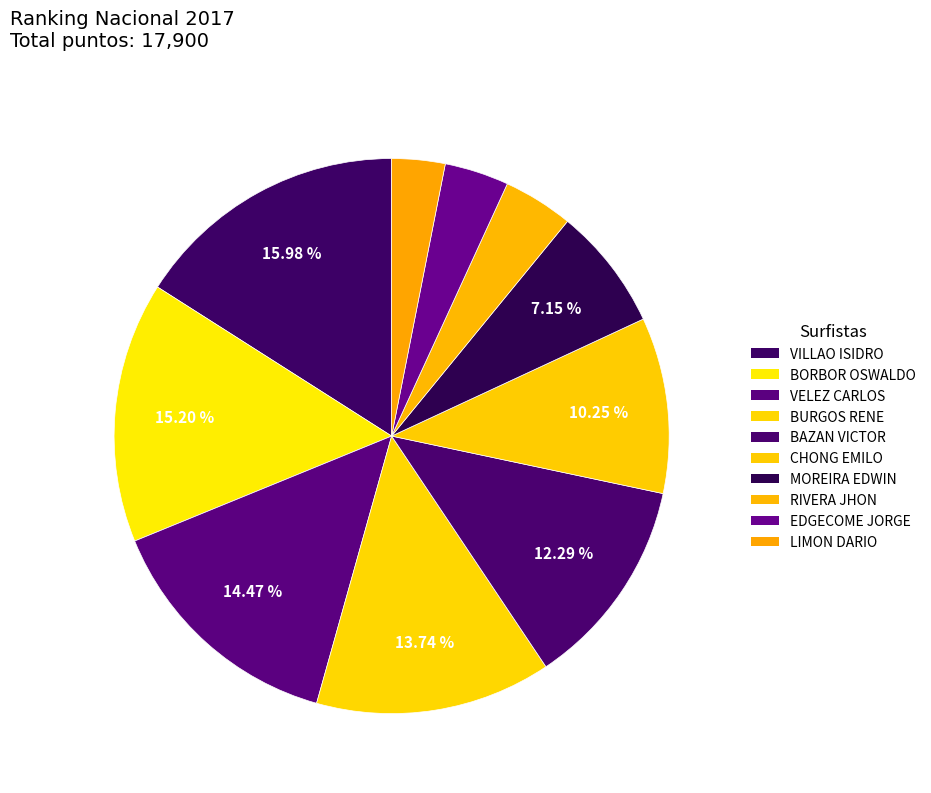

To the nearest percent, what is the combined percentage of LIMON DARIO and VILLAO ISIDRO?

19%